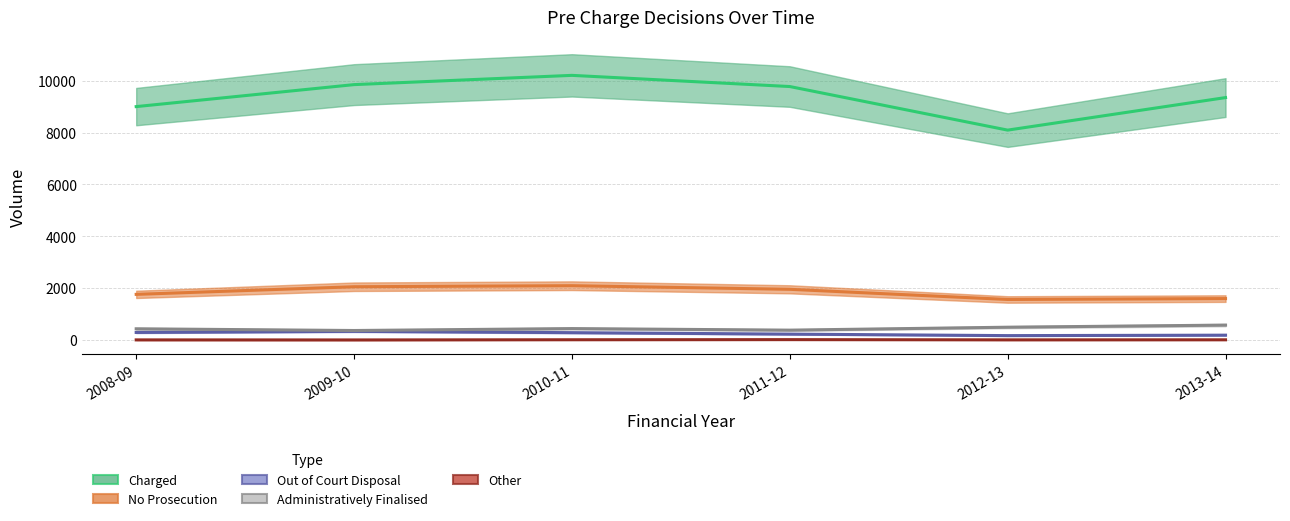

Reading left to right, extract all data points from this chart.

Charged: 2008-09=9003	2009-10=9851	2010-11=10208	2011-12=9777	2012-13=8096	2013-14=9351
No Prosecution: 2008-09=1761	2009-10=2055	2010-11=2095	2011-12=1956	2012-13=1564	2013-14=1598
Out of Court Disposal: 2008-09=292	2009-10=335	2010-11=284	2011-12=228	2012-13=170	2013-14=187
Administratively Finalised: 2008-09=433	2009-10=367	2010-11=441	2011-12=381	2012-13=494	2013-14=575
Other: 2008-09=5	2009-10=3	2010-11=10	2011-12=15	2012-13=6	2013-14=8